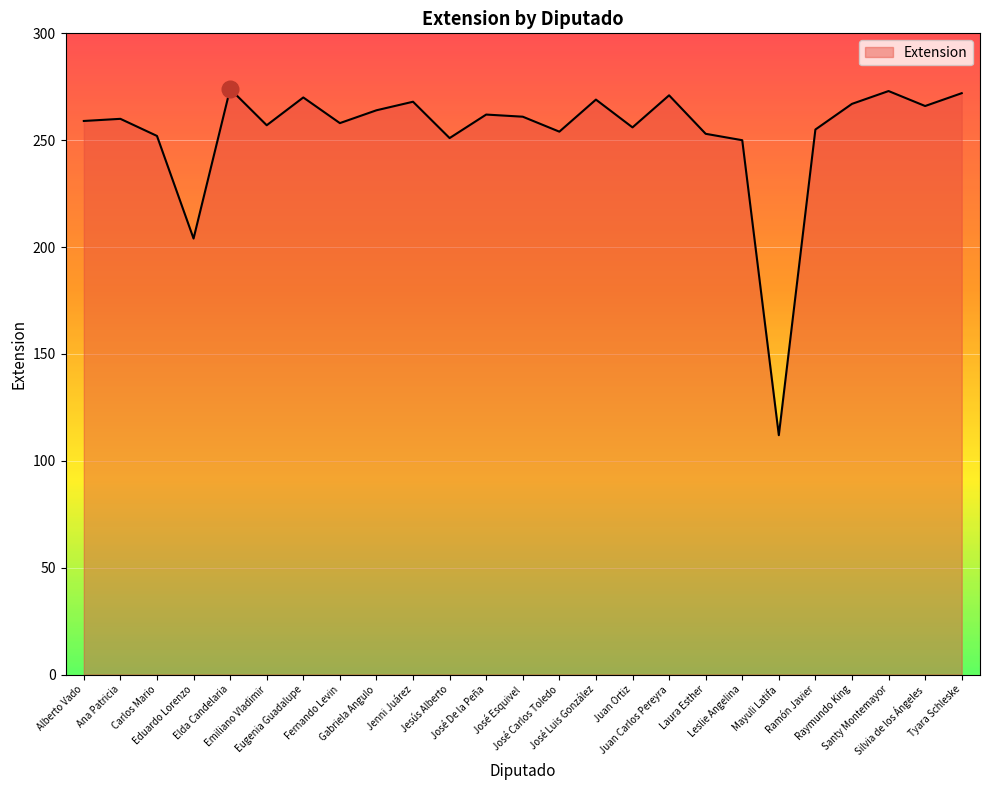

What is the difference between the maximum and minimum values?

162